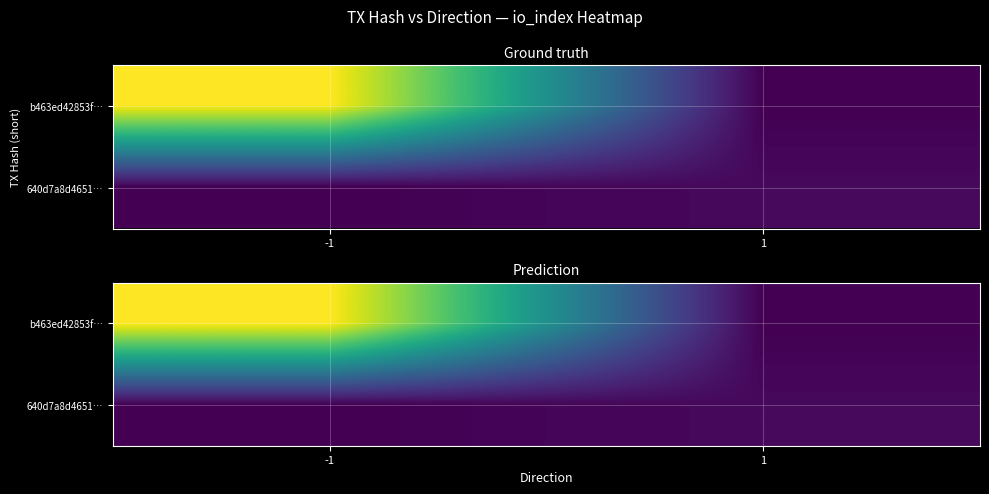

What is the difference between the 640d7a8d4651… values at 1 and -1?

2